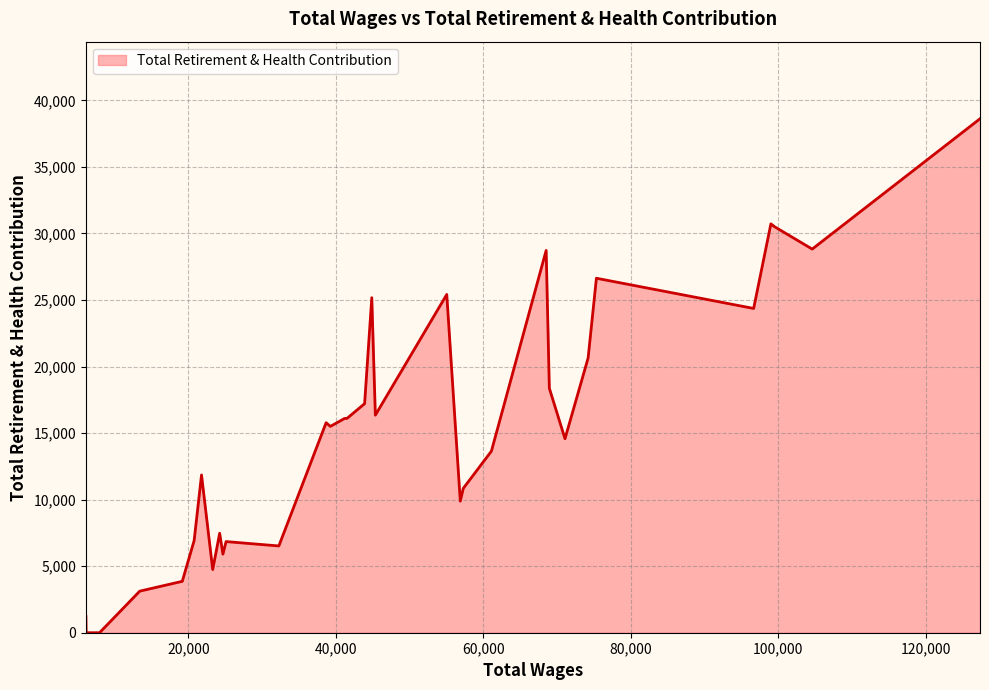

What is the difference between the maximum and minimum values?

38613